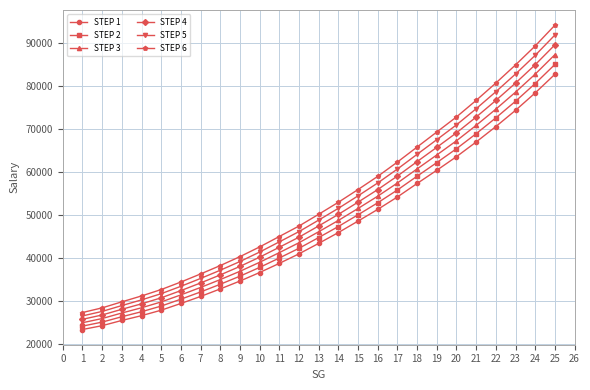

What is the difference between the STEP 1 values at 22 and 5?

42671